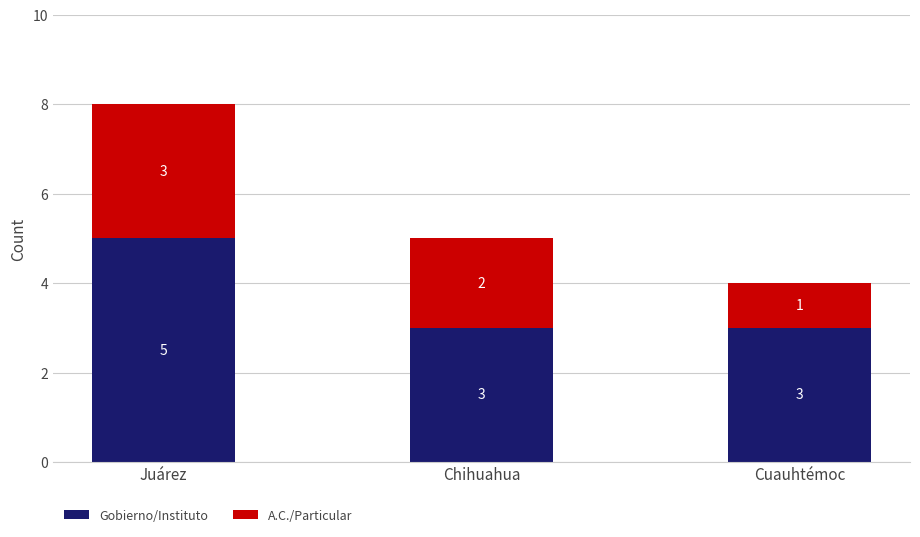

What is the approximate value of Gobierno/Instituto at Chihuahua?

3